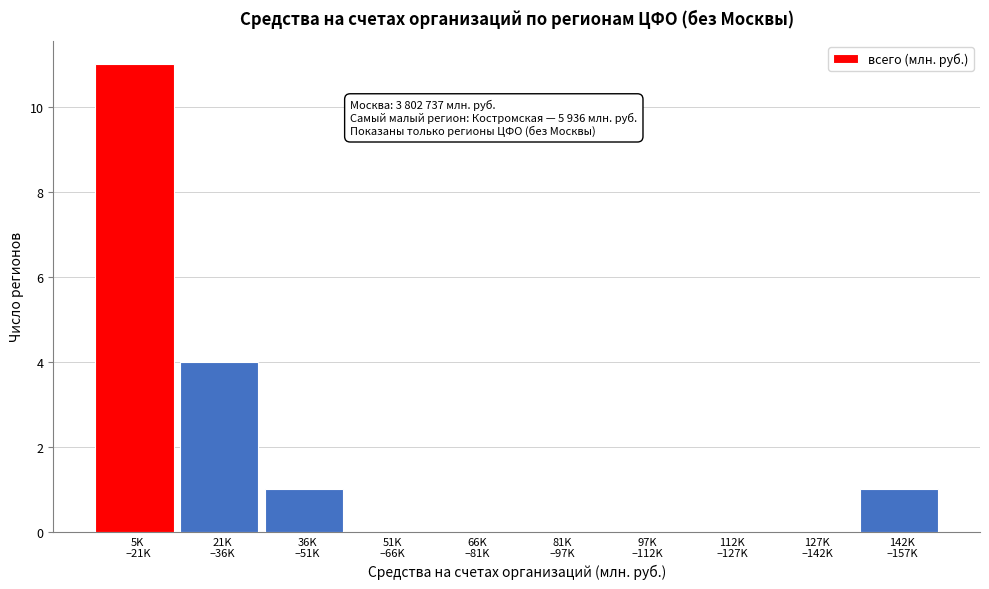

What is the sum of all values?

17